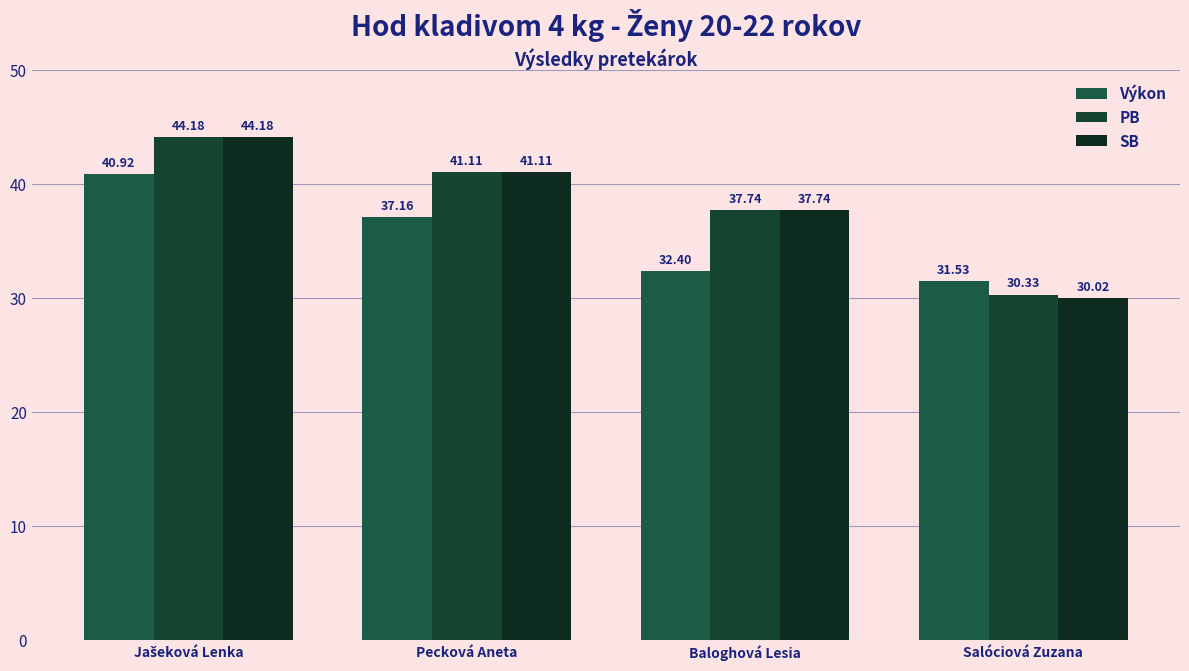

What is the difference between the highest and lowest values at Baloghová Lesia?

5.3